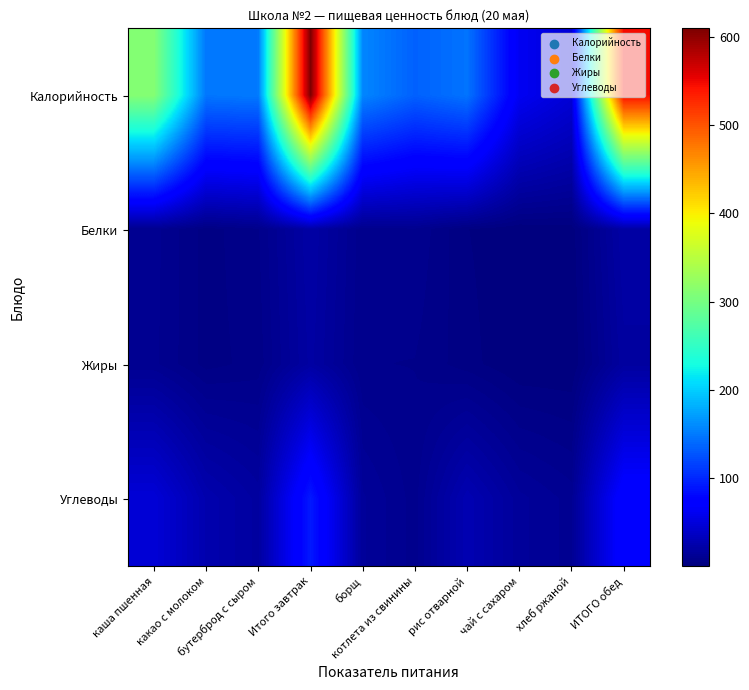

How many distinct data groups are displayed?

4